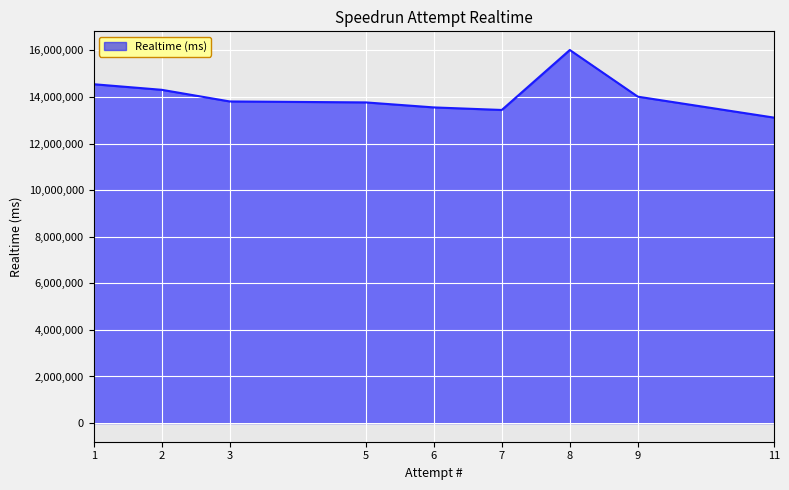

What is the greatest value displayed?

16017543